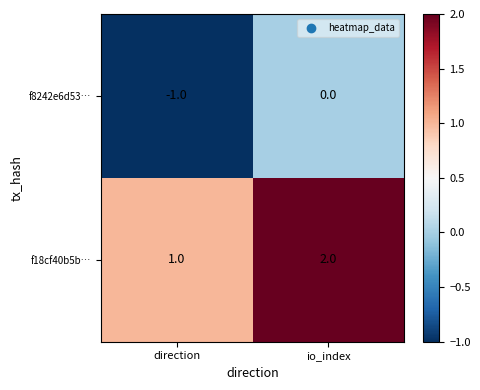

Which series has the largest total across all categories?

f18cf40b5b…